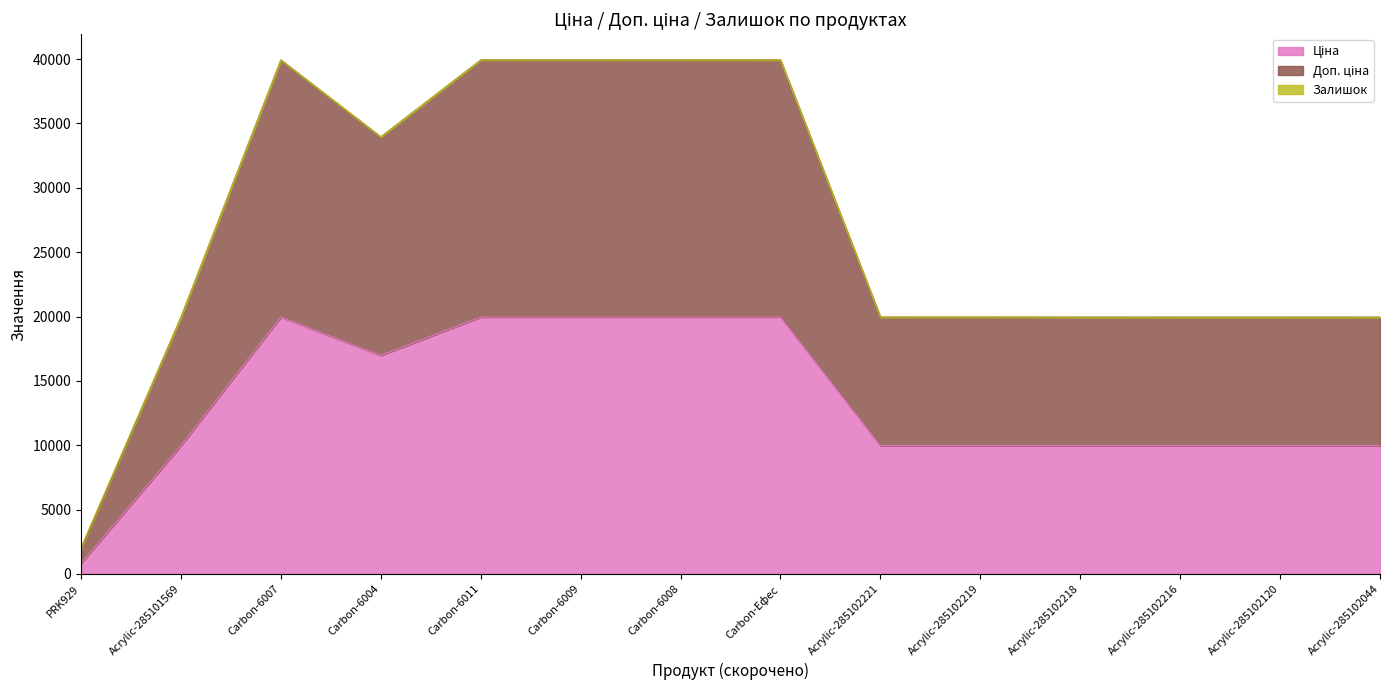

Reading left to right, what are all the values shown in this chart?

Ціна: 818.5	9975.0	19964.2	16976.3	19964.2	19964.2	19964.2	19964.2	9975.0	9975.0	9975.0	9975.0	9975.0	9975.0
Доп. ціна: 2052.7	19957.0	39933.3	33956.7	39929.3	39933.3	39931.3	39928.3	19958.0	19959.0	19953.0	19950.0	19950.0	19951.0